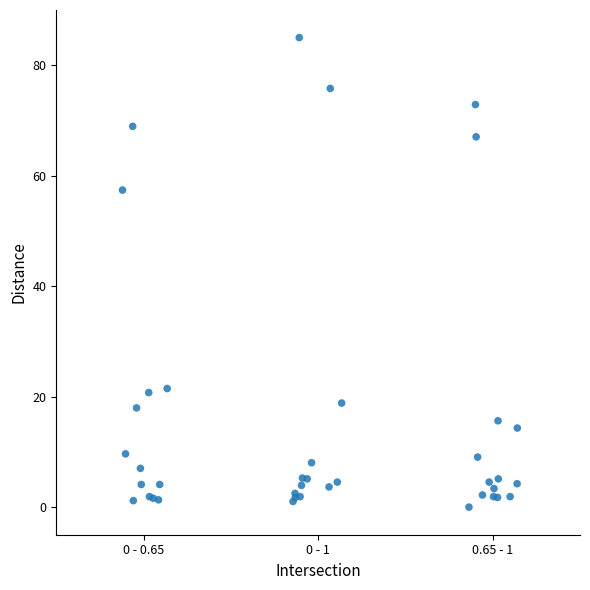

What Y value in the scatter plot is closest to 42?

57.4